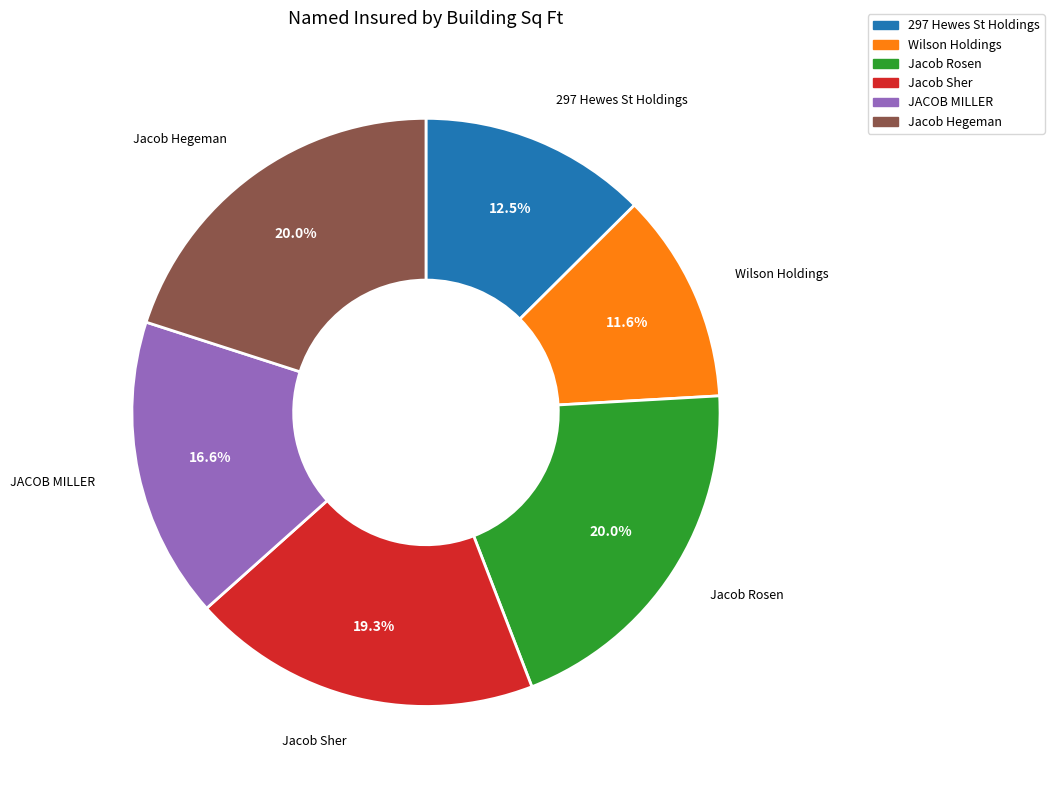

Is there a majority slice in this chart?

No